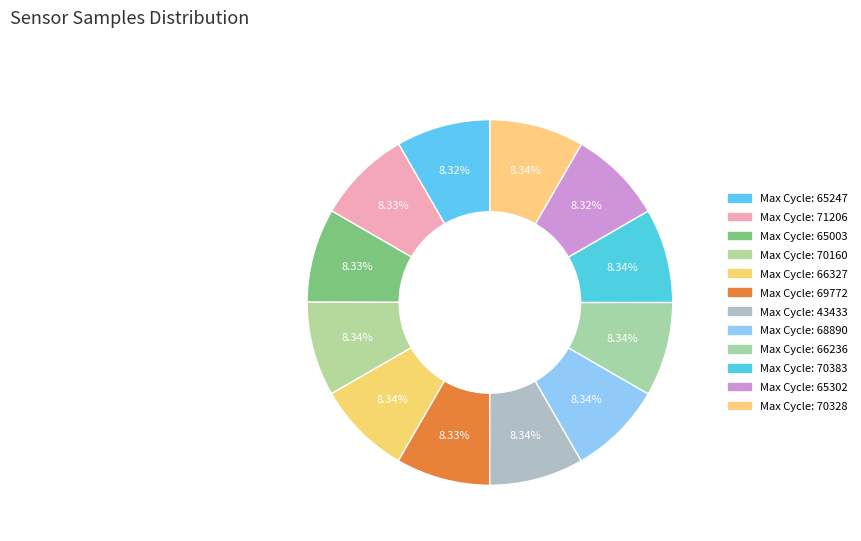

How many slices are in this pie chart?

12